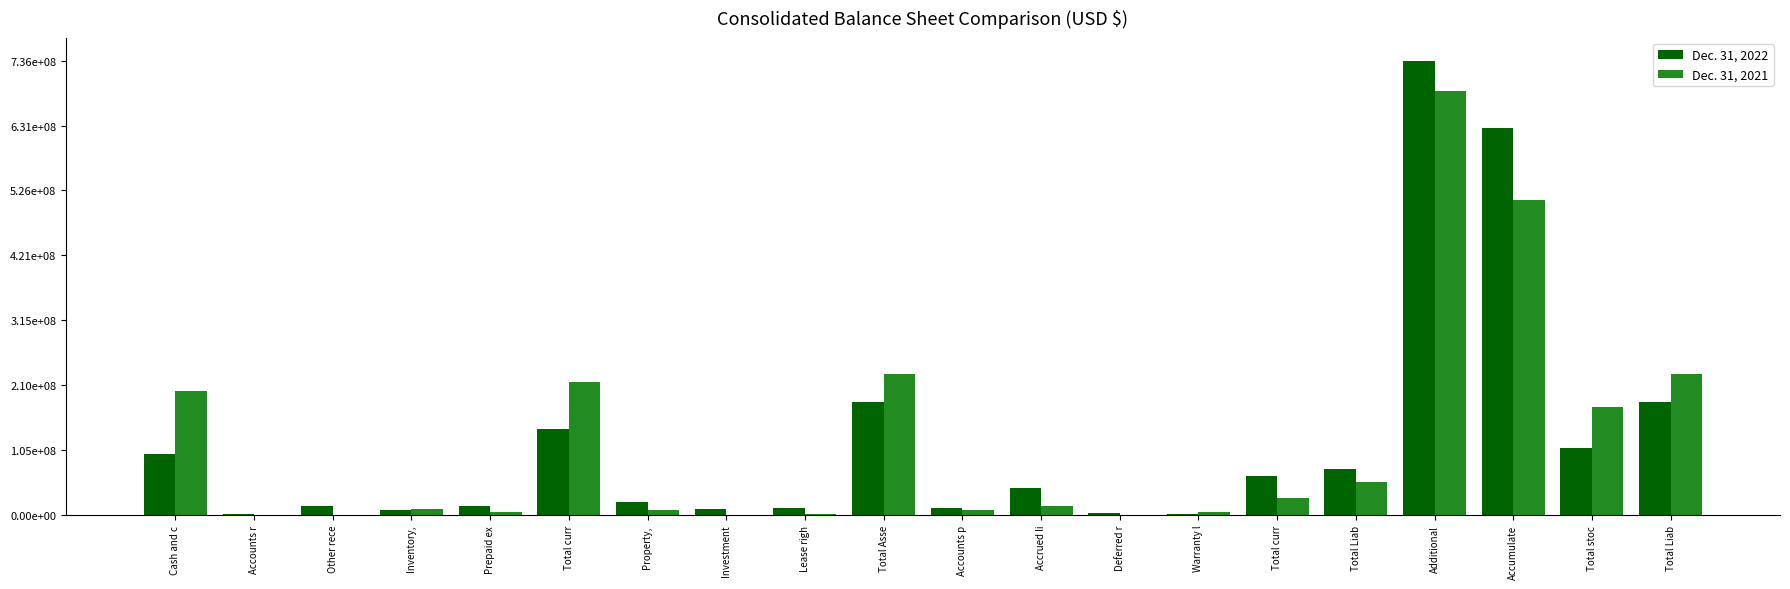

What are all the series names shown in the legend?

Dec. 31, 2022, Dec. 31, 2021